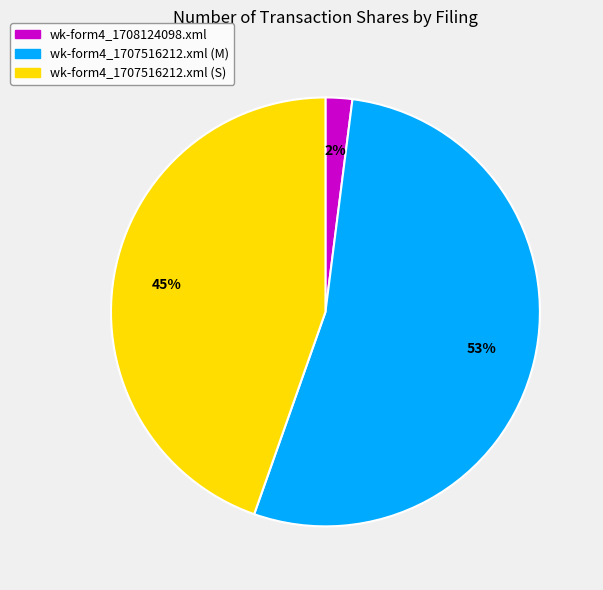

True or false: wk-form4_1707516212.xml (S) accounts for 56% of the total.

False